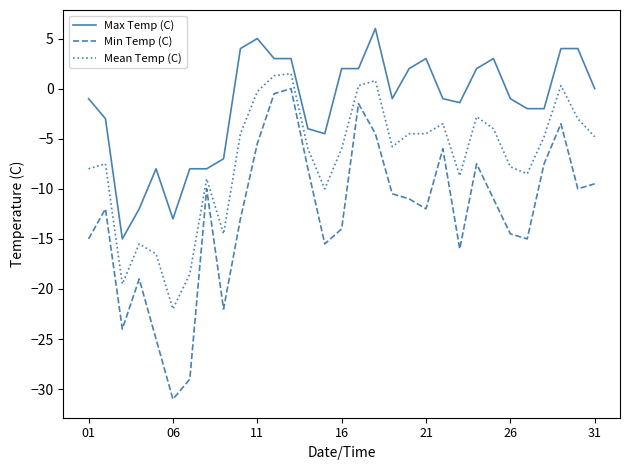

True or false: Min Temp (C) and Mean Temp (C) cross at least once.

False